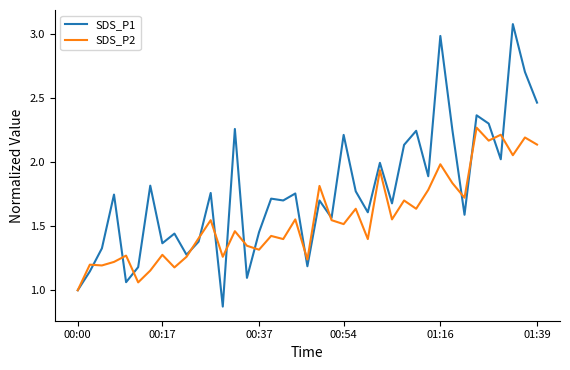

Is this an area chart (filled region under the line)?

No